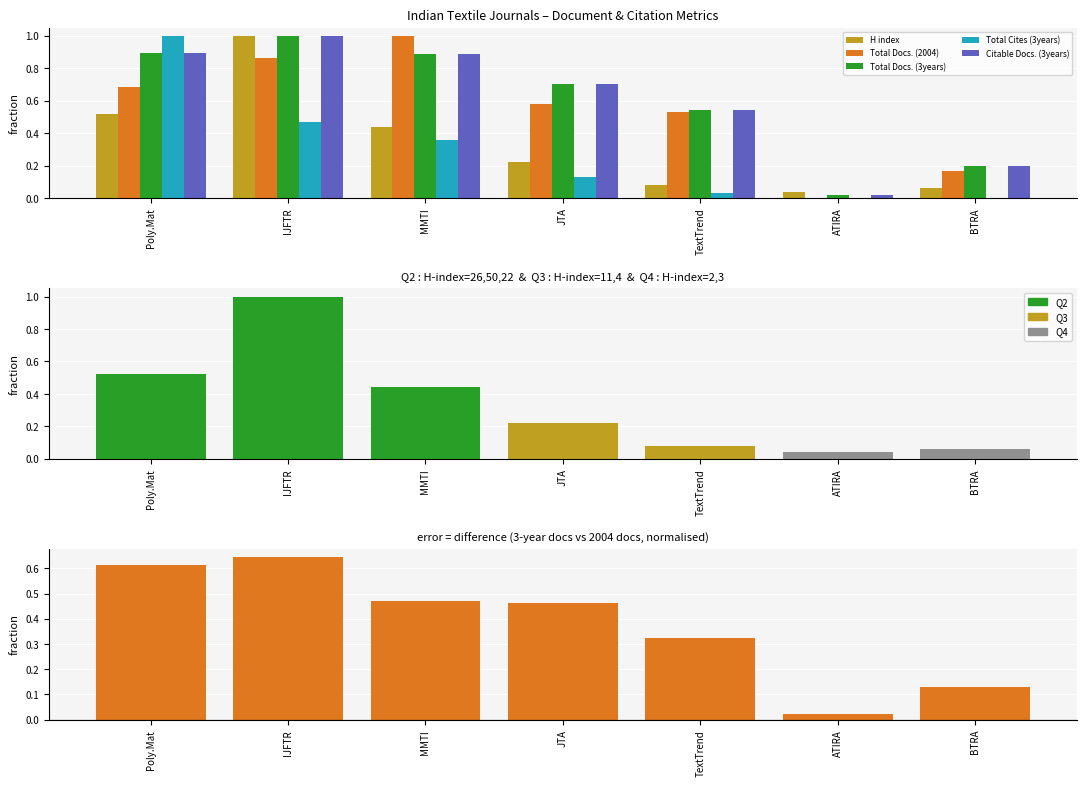

Which series has the largest total across all categories?

Total Docs. (3years)